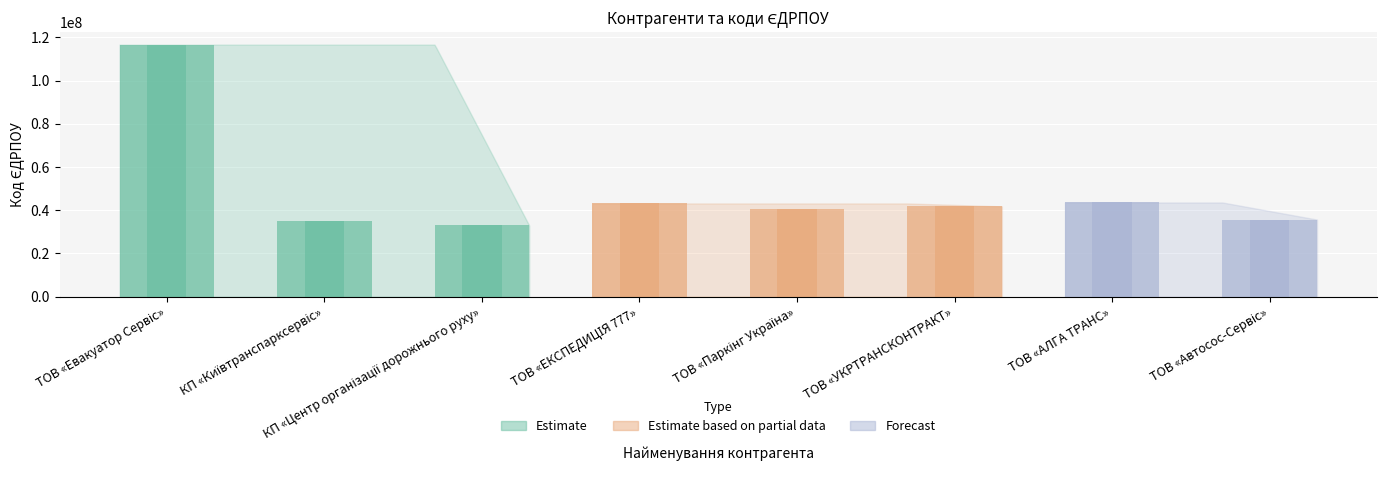

What value does the data have at ТОВ «Паркінг Україна», to the nearest 100?

40578600